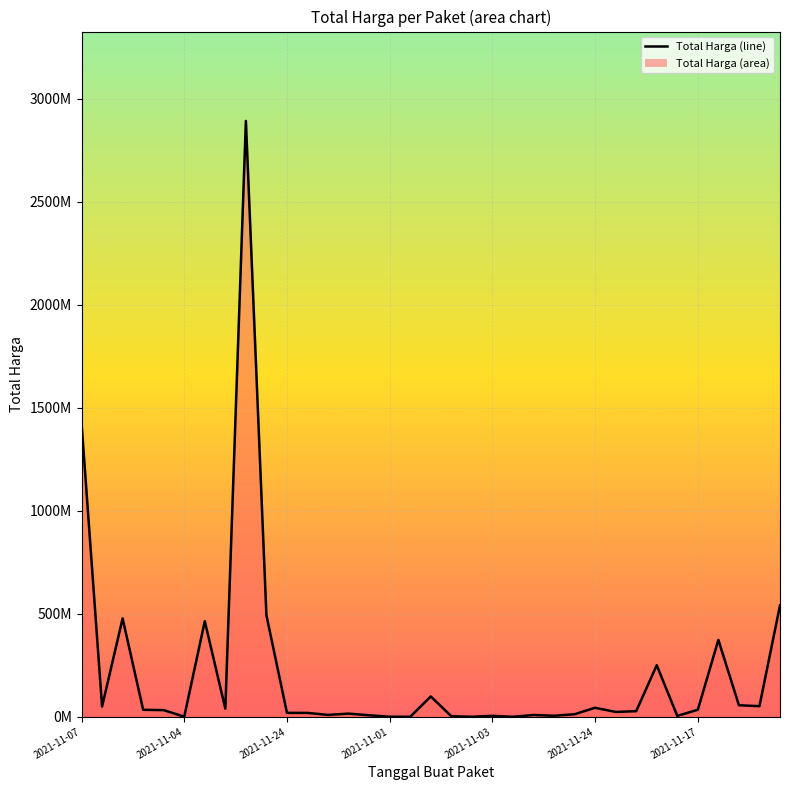

What is the value of the 9th point from the left?

2892122000